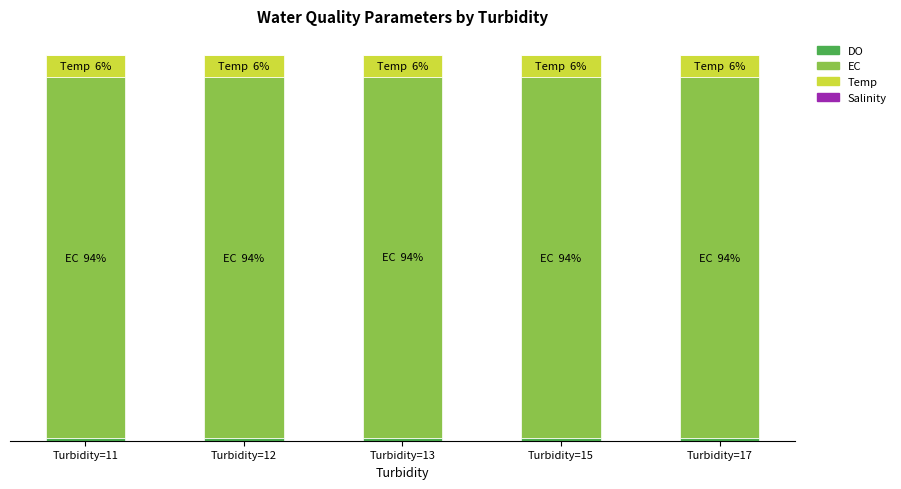

Does the chart contain stacked bars?

Yes